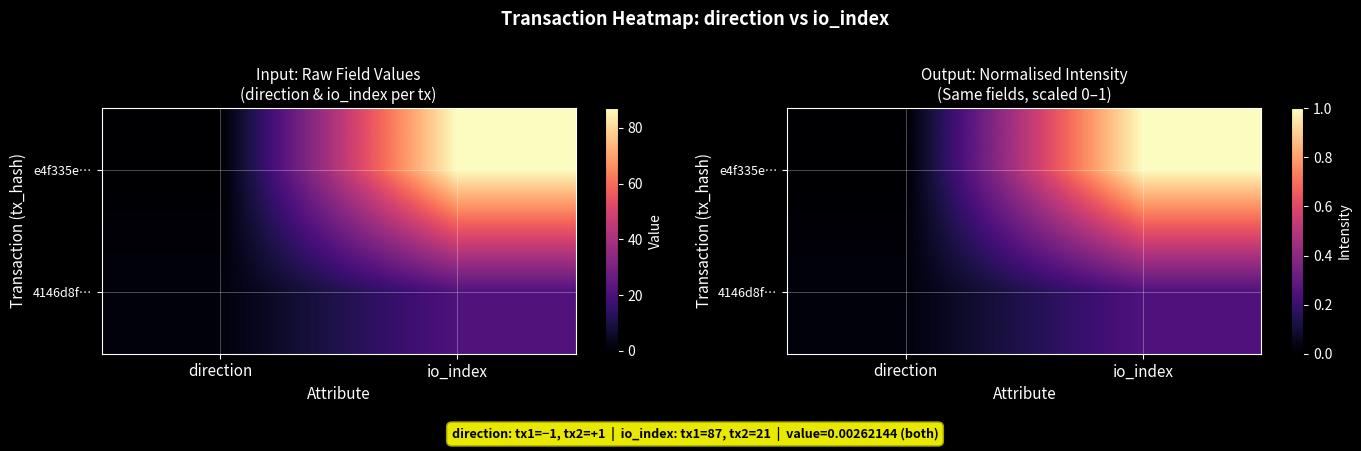

How many data points in e4f335e… are above 0?

1